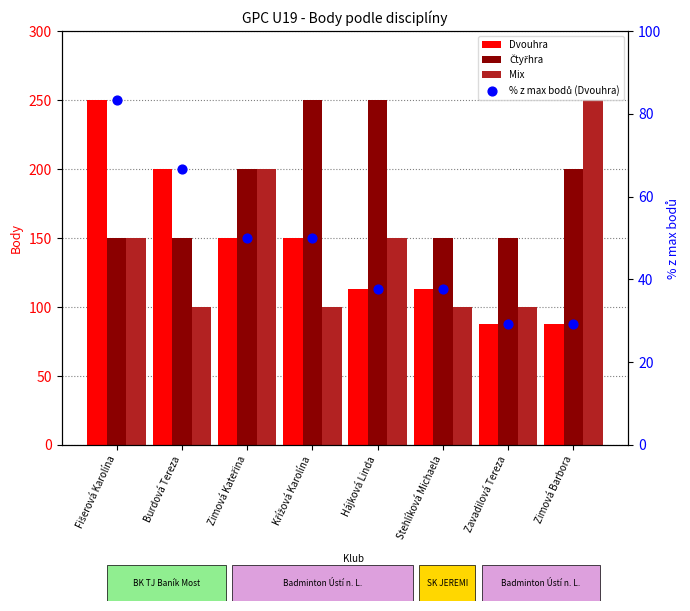

Which series has the largest total across all categories?

Čtyřhra